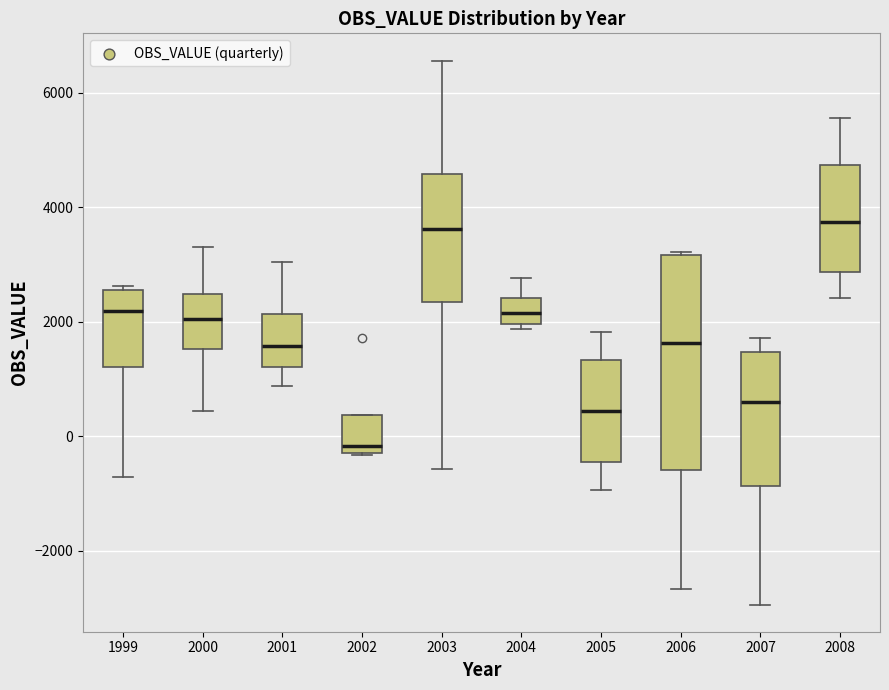

Which box is the tallest, from its lower edge to its upper edge?

2006